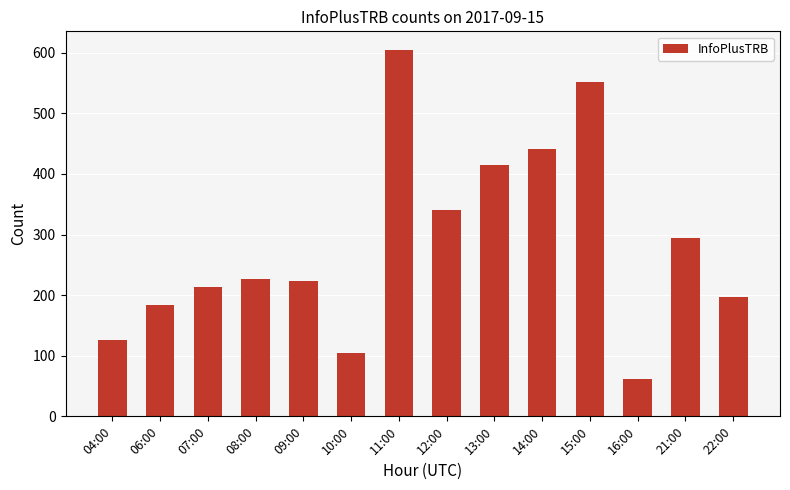

What is the value of the 6th bar from the left?

105